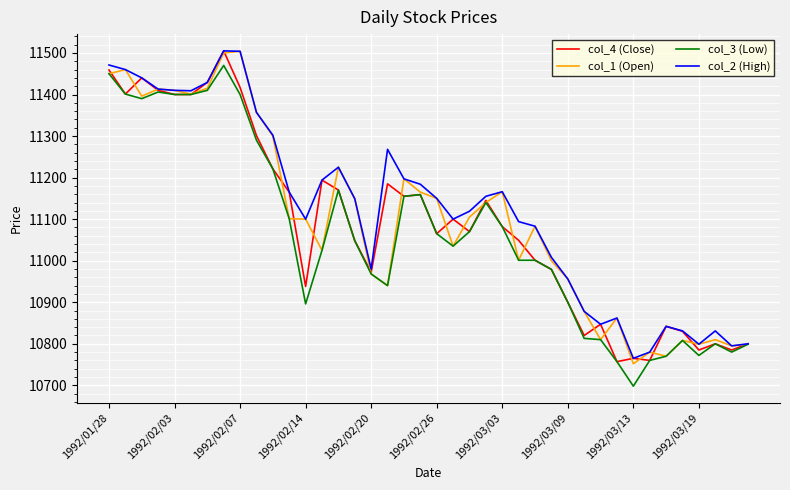

What is the greatest value displayed?

11505